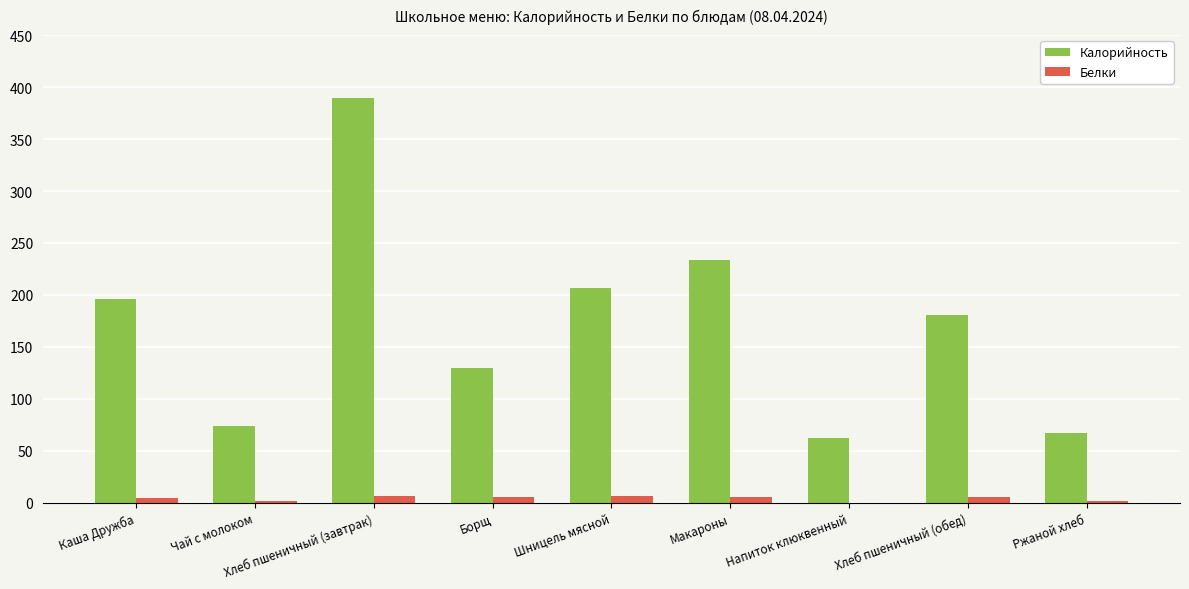

What is the greatest value displayed?

389